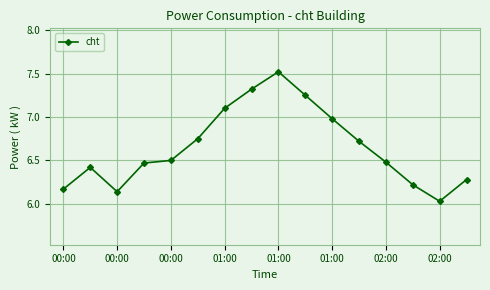

True or false: there are more than 1 points higher than both neighbors.

True